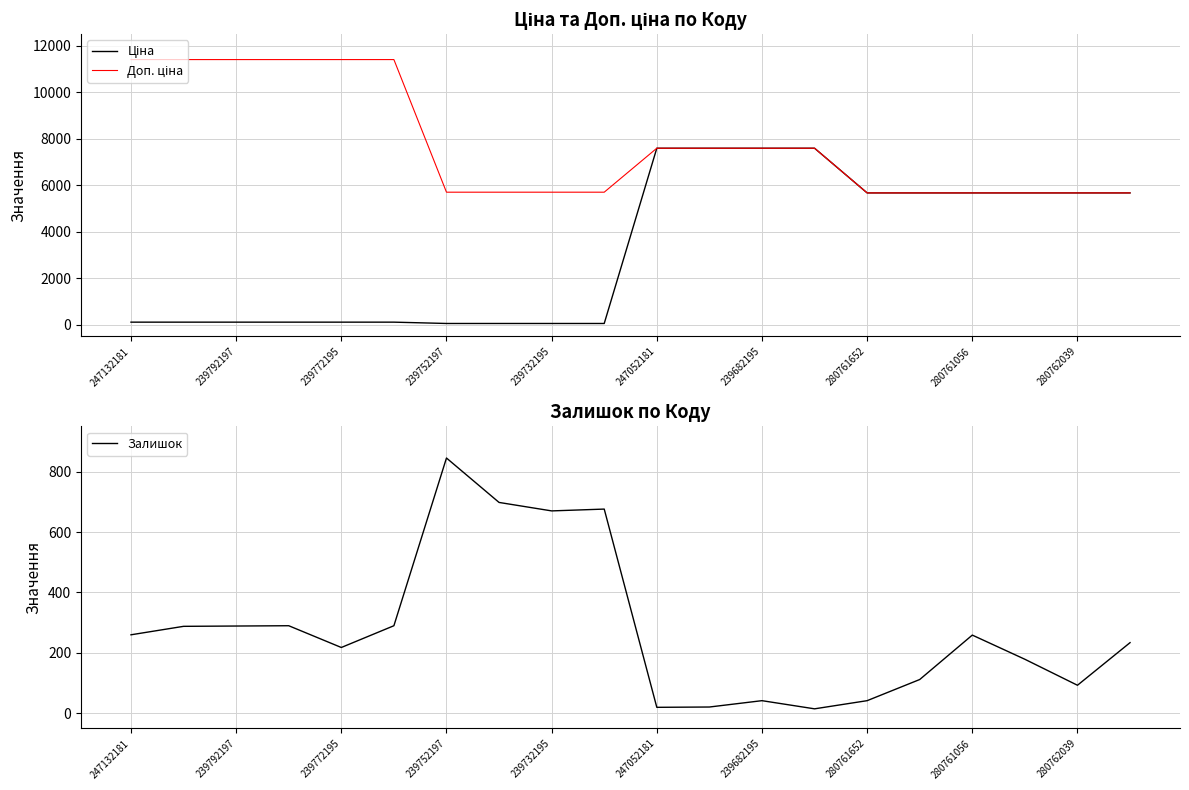

List the series in order of their overall mean, lowest first.

Залишок, Ціна, Доп. ціна